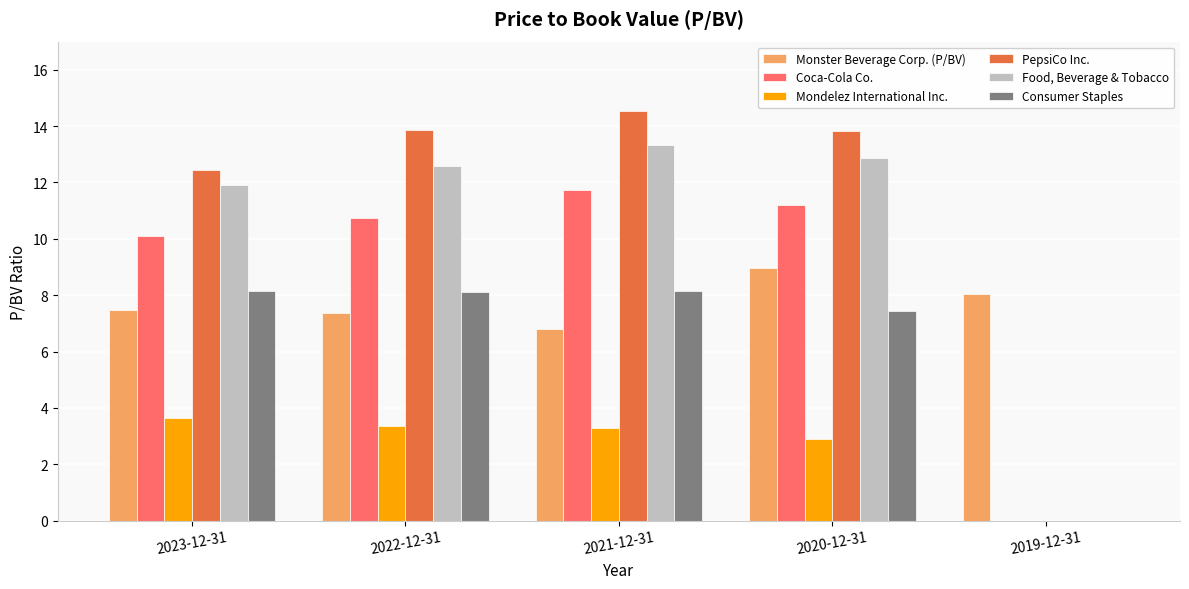

What is the maximum value for Food, Beverage & Tobacco?

13.3